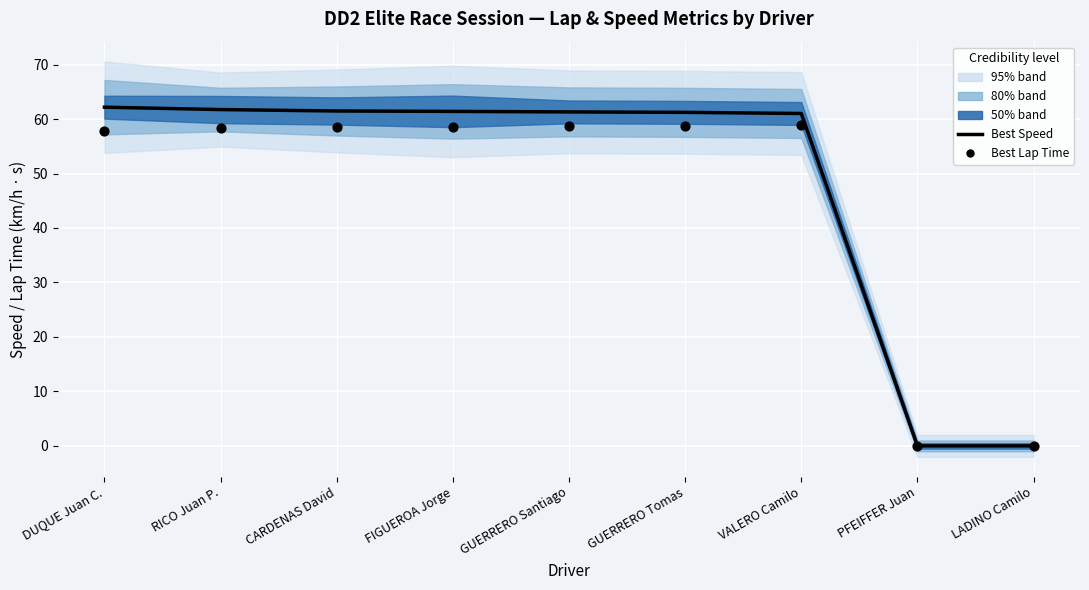

Is the value of Best Speed (center) at PFEIFFER Juan greater than the value of Best Lap Time (obs) at GUERRERO Tomas?

No